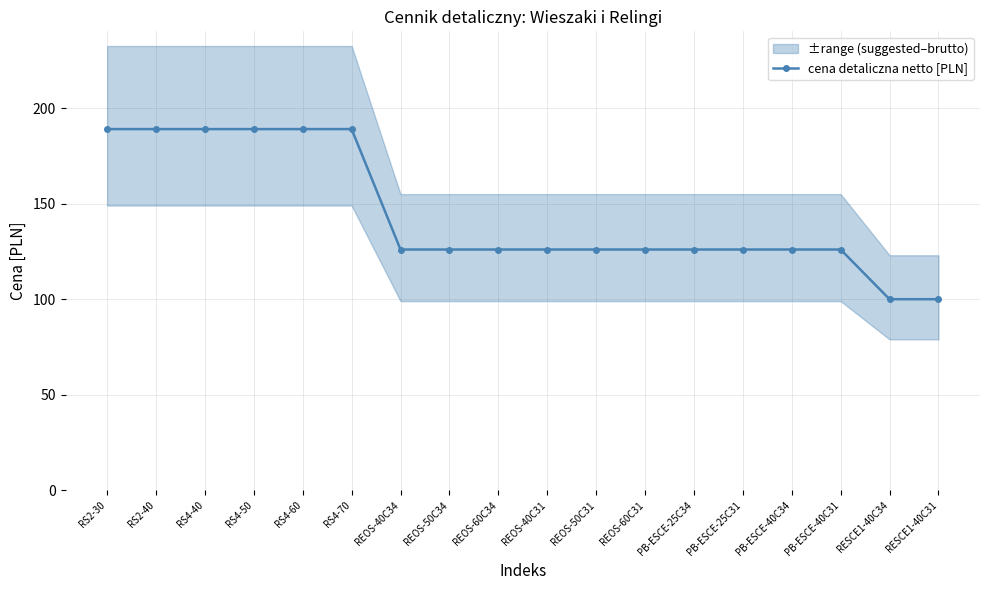

How many lines are shown in the chart?

1